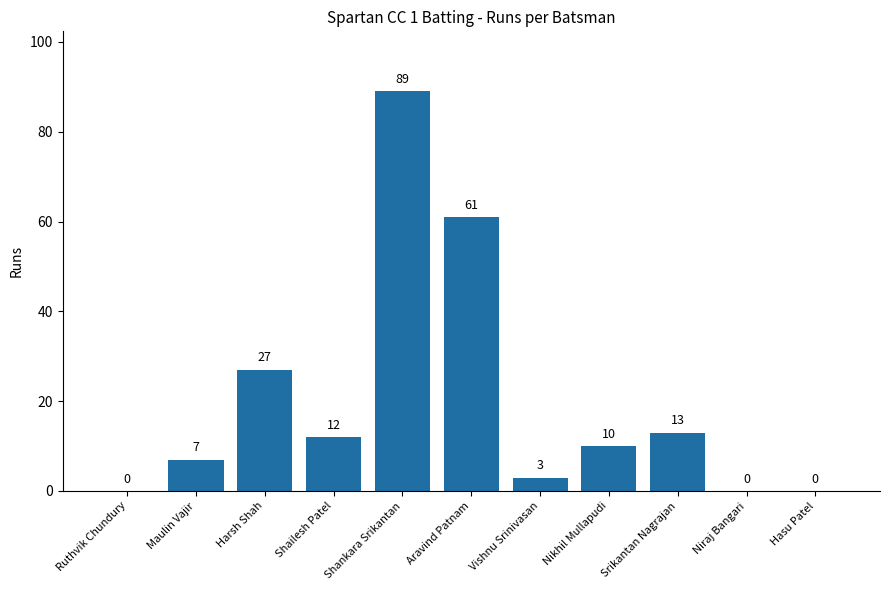

Where is the data nearest to the value 44?

Harsh Shah